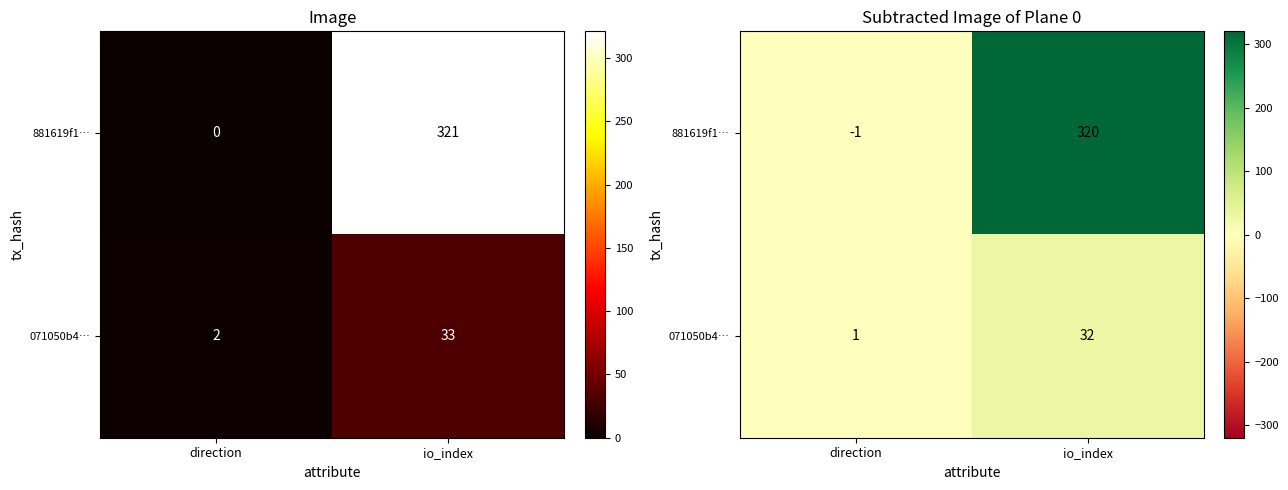

At which category is the sum across all series the highest?

io_index